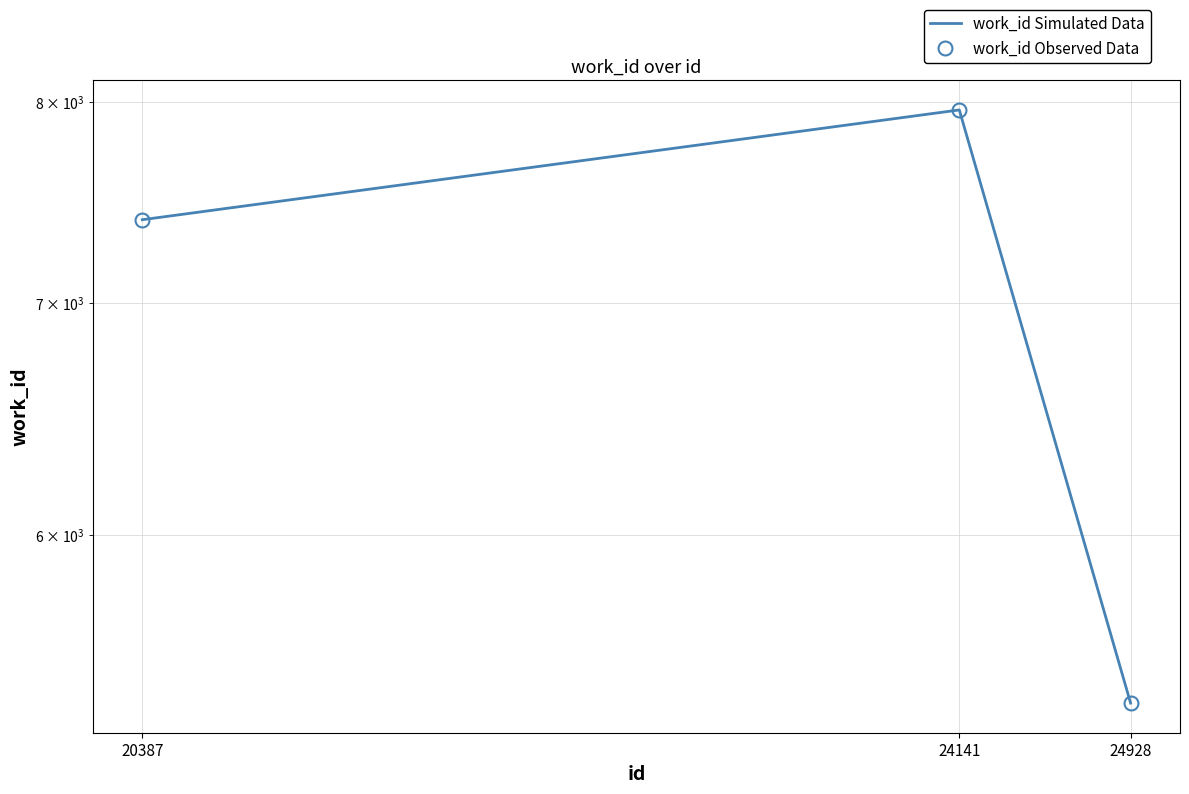

Reading left to right, extract all data points from this chart.

work_id Simulated Data: 20387=7399	24141=7959	24928=5366
work_id Observed Data: 20387=7399	24141=7959	24928=5366